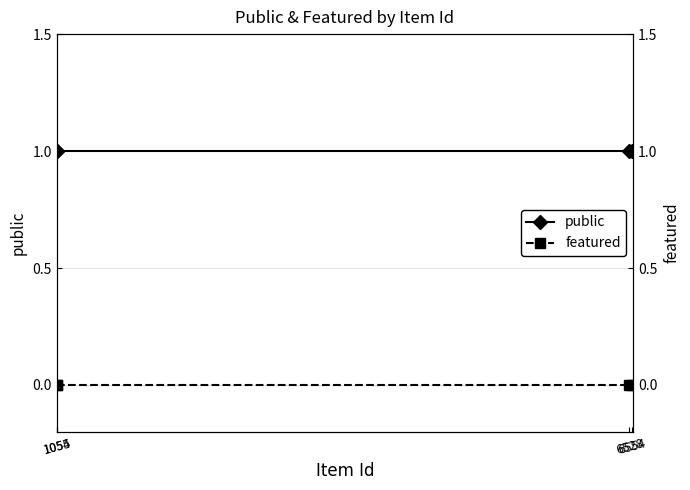

What is the value of the public point at the 4th from the left?

1